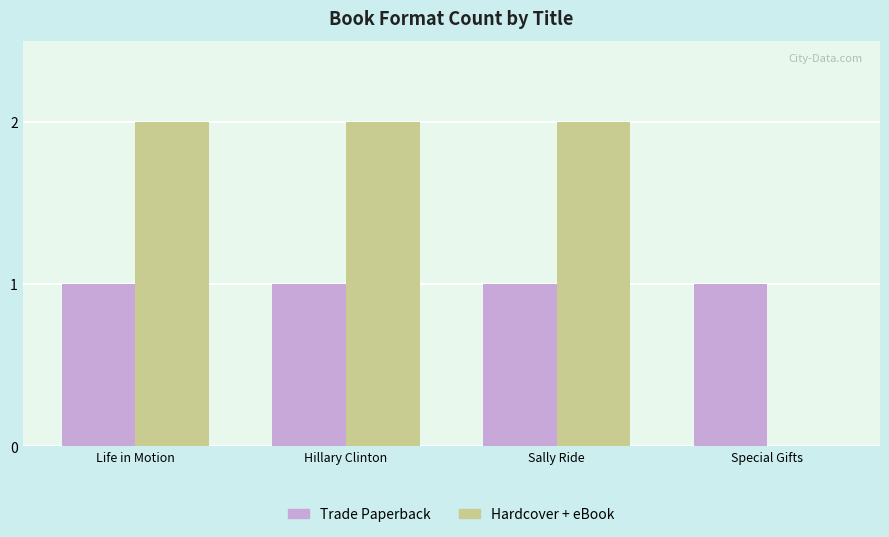

What is the total value across all series at Hillary Clinton?

3